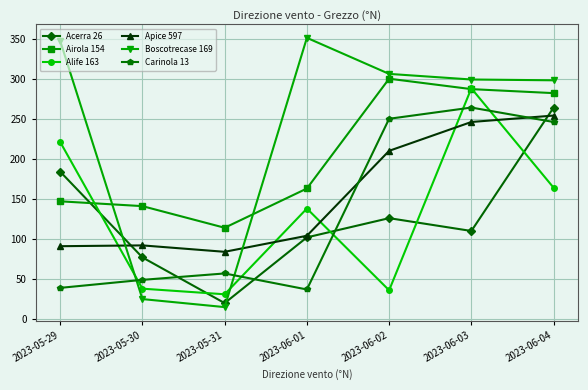

How many series are shown in this chart?

6